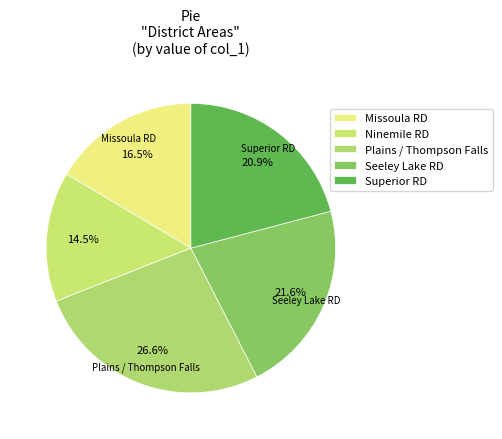

To the nearest percent, what is the combined percentage of Seeley Lake RD and Superior RD?

42%